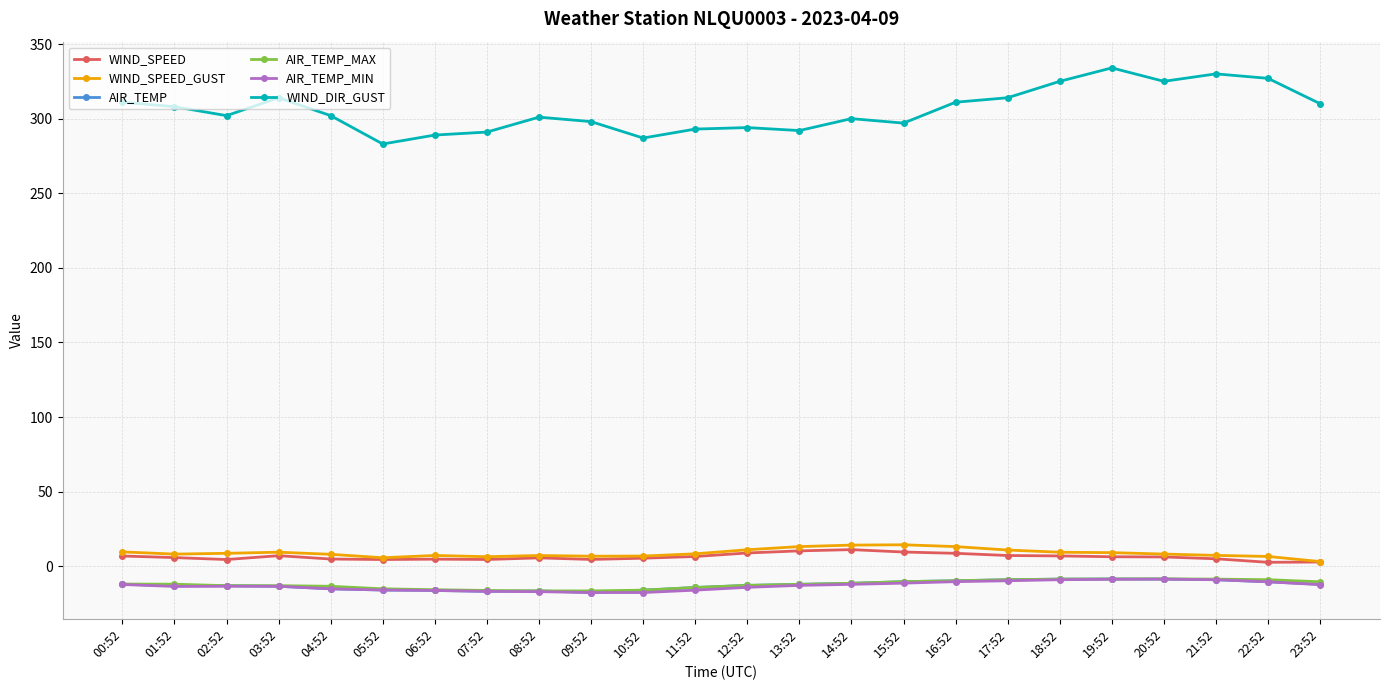

What is the difference between the AIR_TEMP_MAX values at 14:52 and 22:52?

2.4